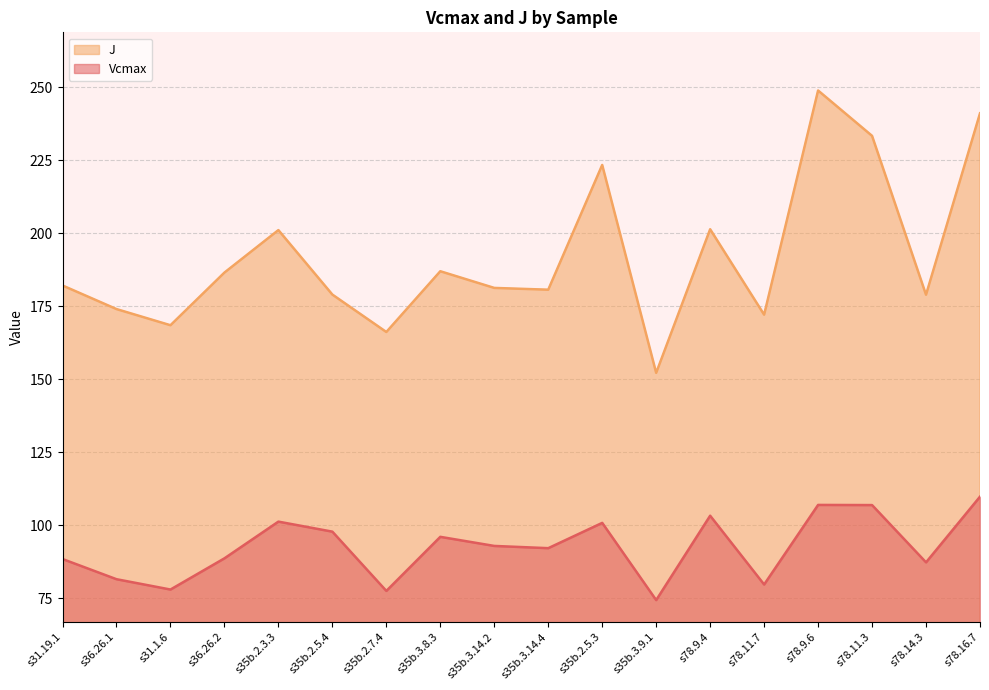

Is the value of J at s78.11.7 greater than the value of Vcmax at s31.19.1?

Yes